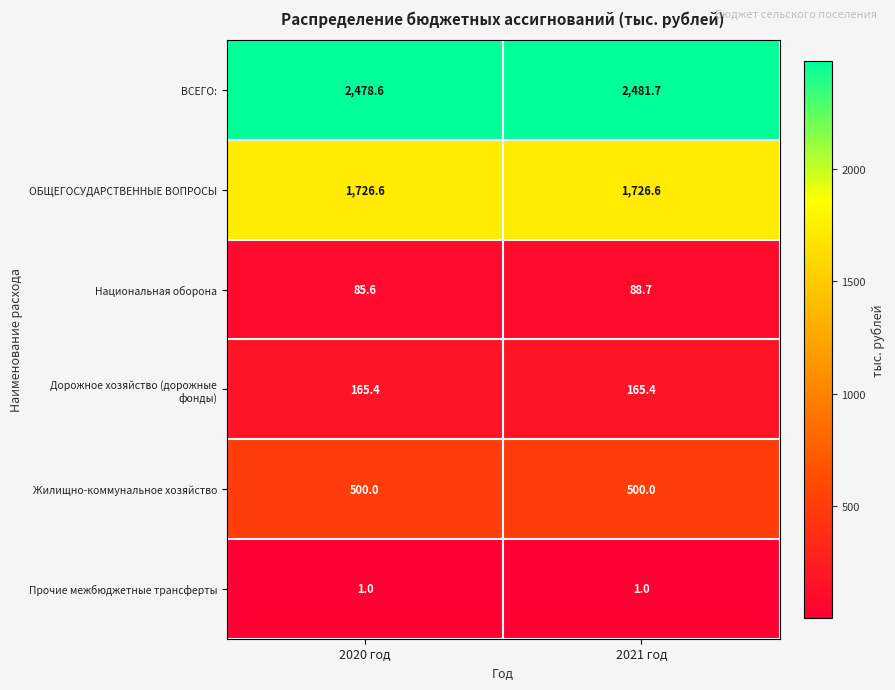

At how many categories does at least one series exceed 222?

2